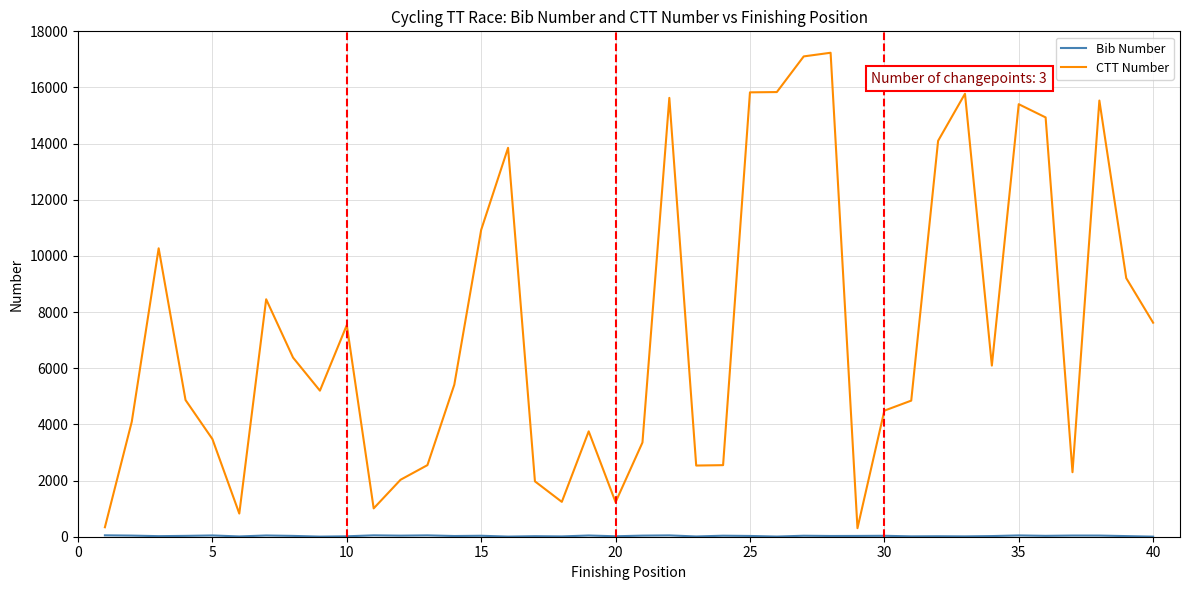

What is the difference between the maximum and minimum values in the CTT Number series?

16933